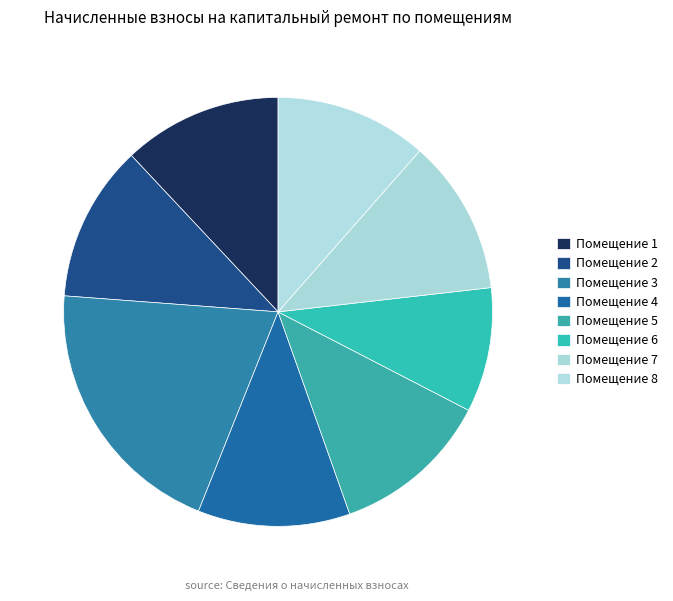

Which category has the biggest portion of the pie?

Помещение 3